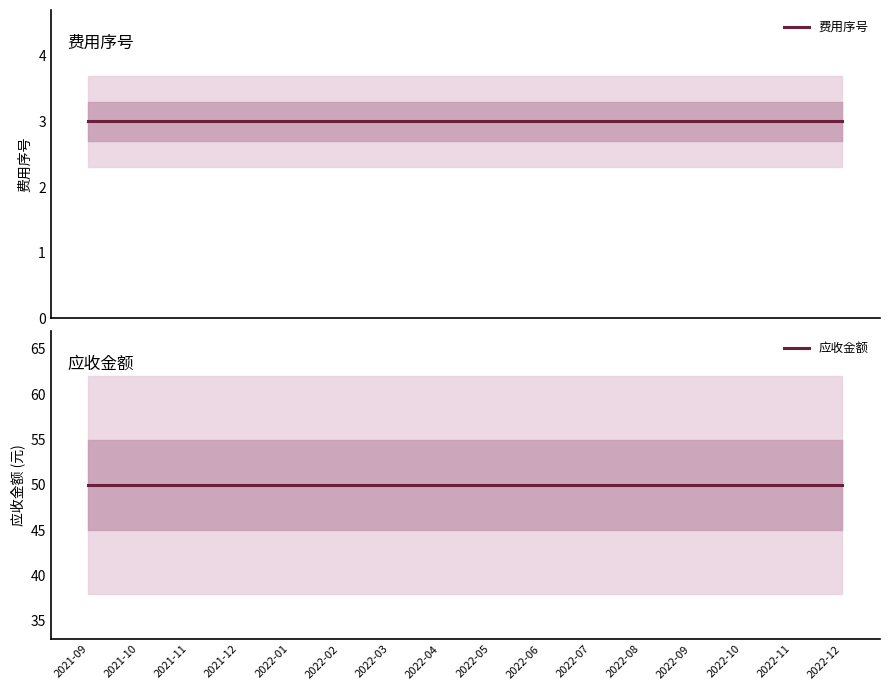

How many categories are shown in the chart?

16